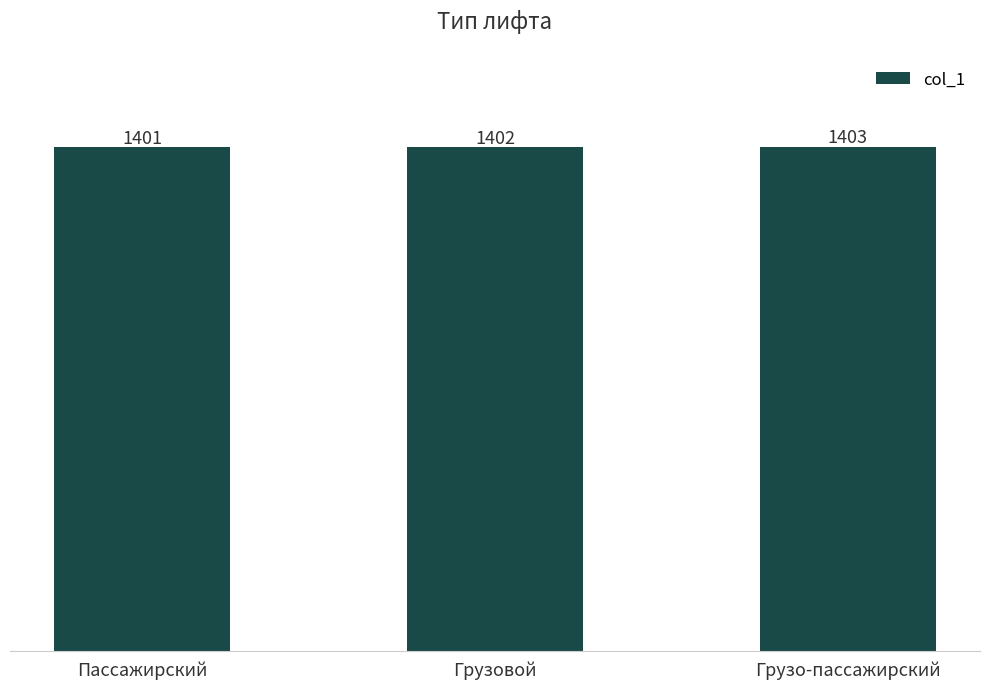

Is it true that the value at Грузовой is 487?

False